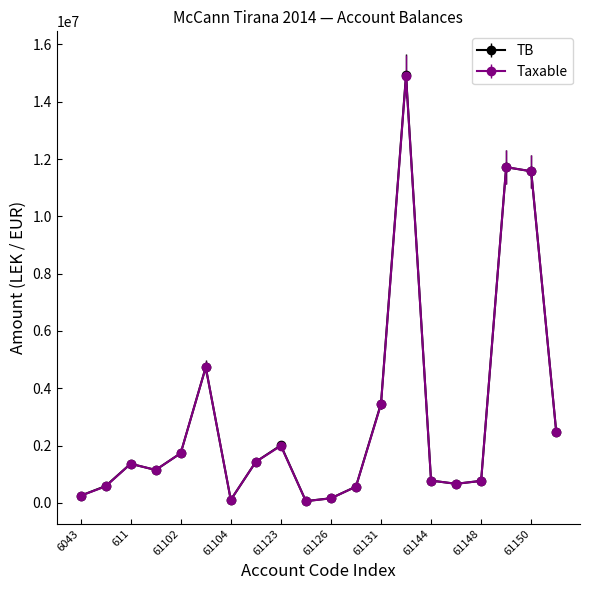

What is the highest value of the TB series?

14931158.8